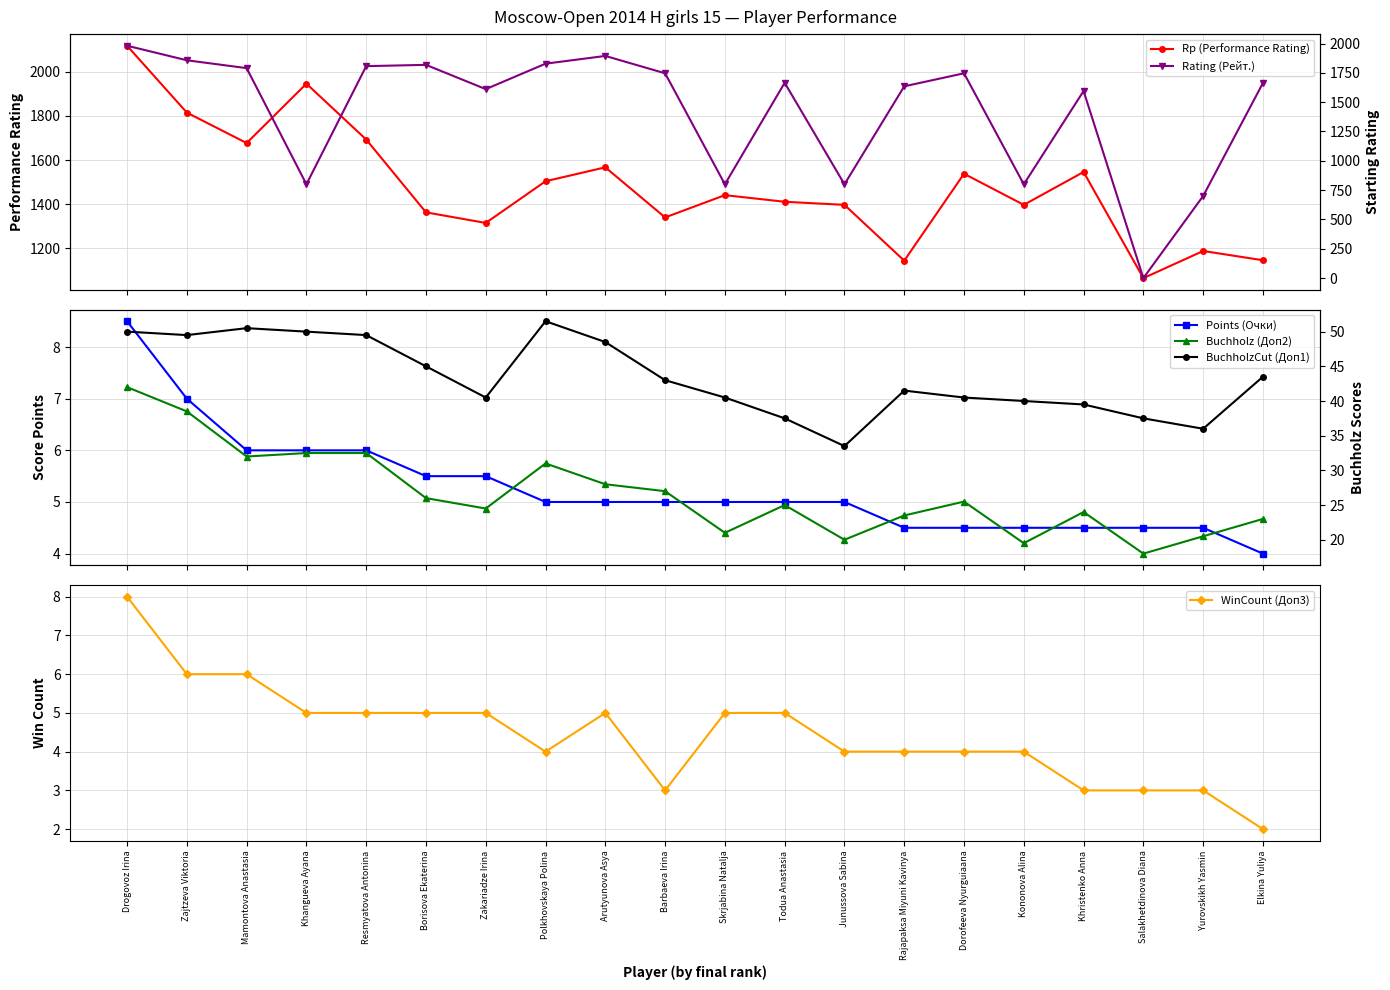

How many interior local peaks does the WinCount (Доп3) series have?

1